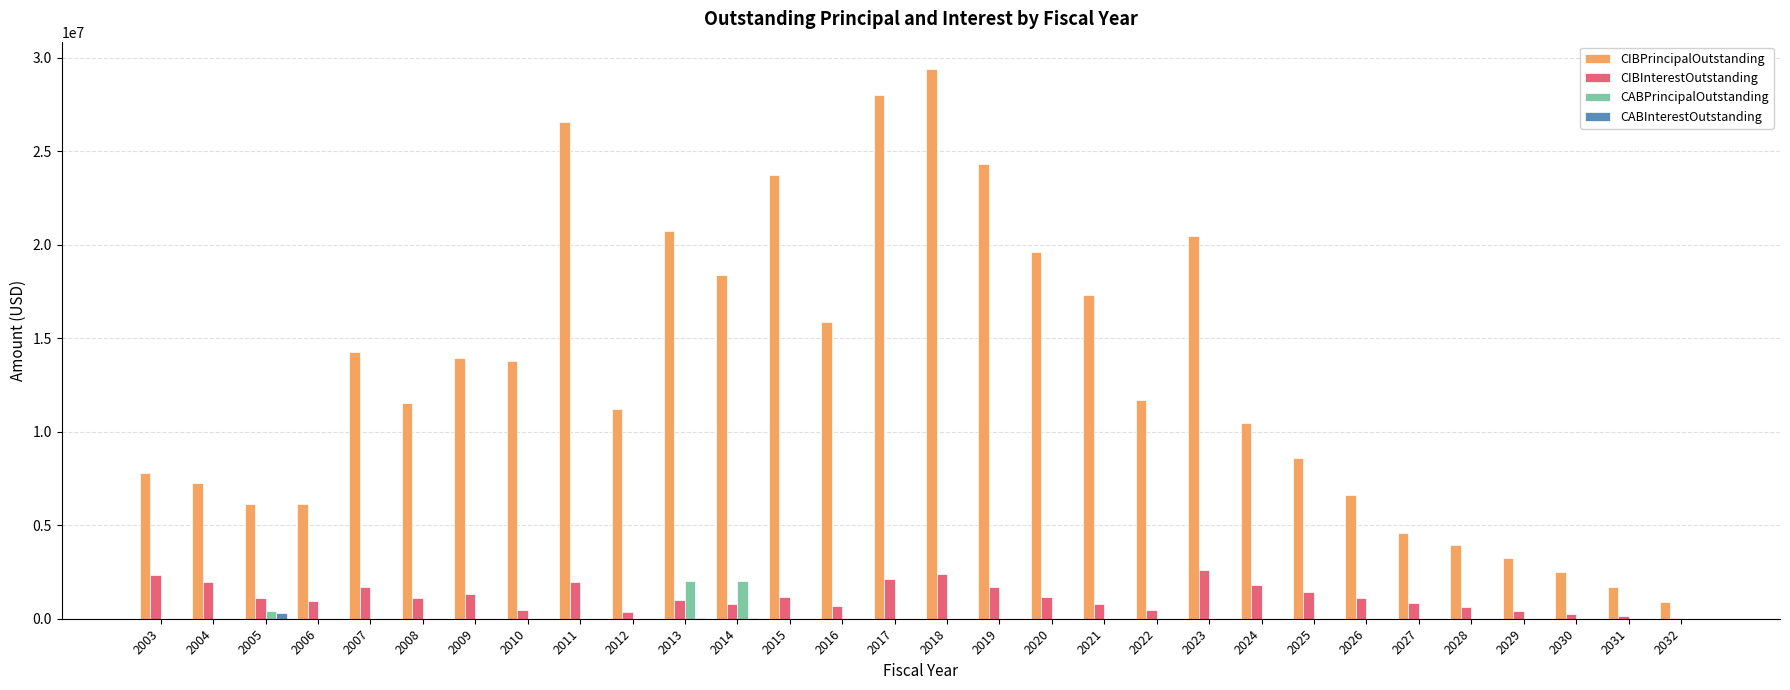

What is the greatest value displayed?

29393000.0